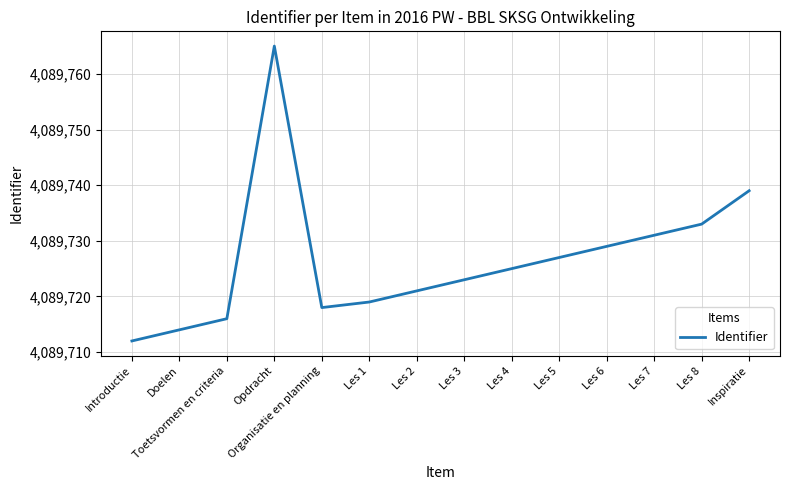

What is the change in value from Les 4 to Les 7?

+6